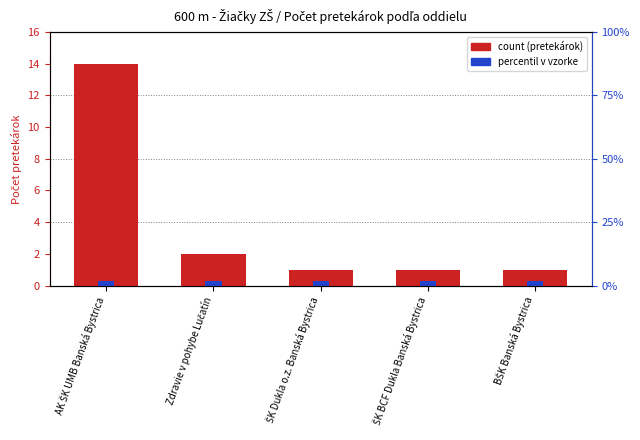

Reading left to right, extract all data points from this chart.

count: AK ŠK UMB Banská Bystrica=14.0	Zdravie v pohybe Lučatín=2.0	ŠK Dukla o.z. Banská Bystrica=1.0	ŠK BCF Dukla Banská Bystrica=1.0	BŠK Banská Bystrica=1.0
accent: AK ŠK UMB Banská Bystrica=0.3	Zdravie v pohybe Lučatín=0.3	ŠK Dukla o.z. Banská Bystrica=0.3	ŠK BCF Dukla Banská Bystrica=0.3	BŠK Banská Bystrica=0.3